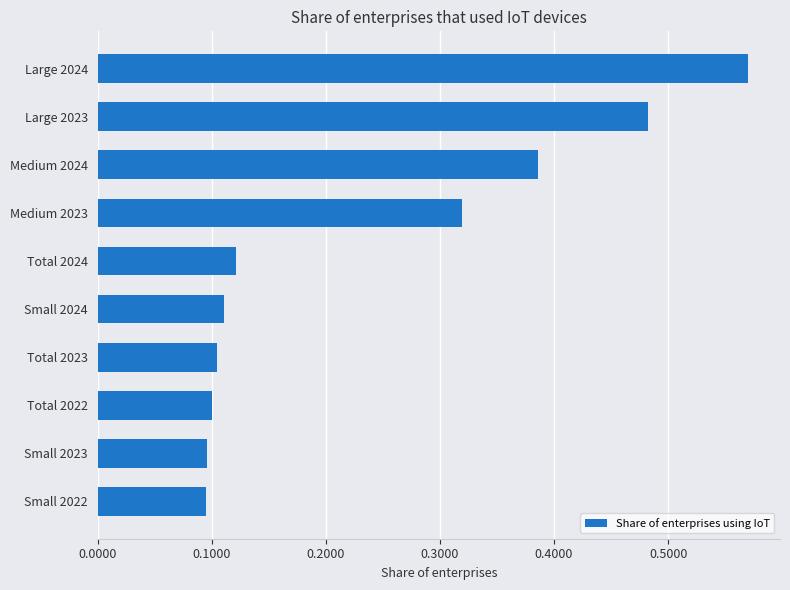

At which category does the chart reach its peak across all series?

Large 2024